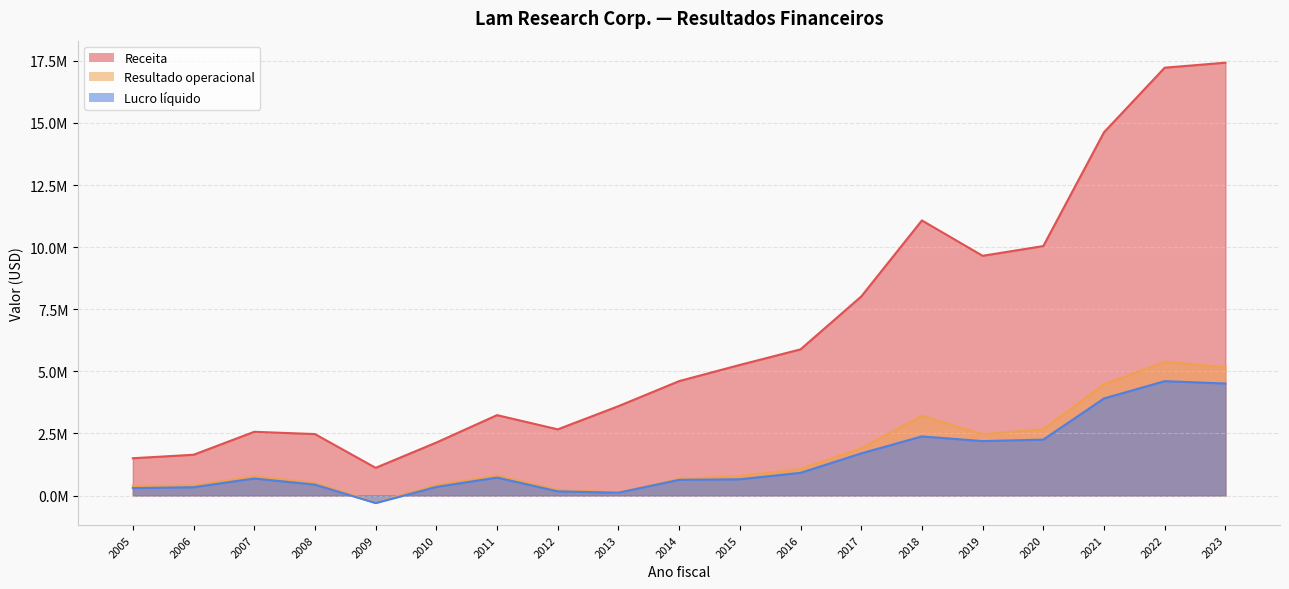

Reading right to left, what are all the values shown in this chart?

Receita: 2005=1502453	2006=1642171	2007=2566576	2008=2474911	2009=1115946	2010=2133776	2011=3237693	2012=2665192	2013=3598916	2014=4607309	2015=5259312	2016=5885893	2017=8013620	2018=11076998	2019=9653559	2020=10044736	2021=14626150	2022=17227039	2023=17428516
Resultado operacional: 2005=391002	2006=406265	2007=778660	2008=509431	2009=-281243	2010=425410	2011=804285	2012=237733	2013=118071	2014=677669	2015=788039	2016=1074256	2017=1902132	2018=3213299	2019=2464732	2020=2673802	2021=4482023	2022=5381822	2023=5174860
Lucro líquido: 2005=299341	2006=335755	2007=685816	2008=439349	2009=-302148	2010=346669	2011=723748	2012=168723	2013=113879	2014=632289	2015=655577	2016=914049	2017=1697763	2018=2380681	2019=2191430	2020=2251753	2021=3908458	2022=4605286	2023=4510931